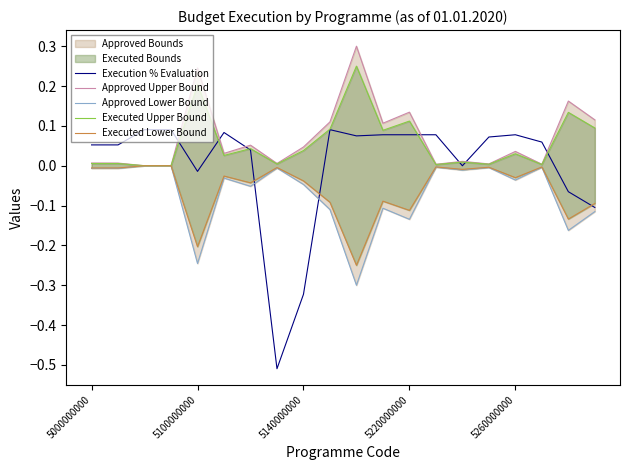

Reading left to right, transcribe all the data shown in this chart.

Execution % Evaluation: 0.1	0.1	0.1	0.1	-0.0	0.1	0.0	-0.5	-0.3	0.1	0.1	0.1	0.1	0.1	-0.0	0.1	0.1	0.1	-0.1	-0.1
Approved Upper Bound: 0.0	0.0	0.0	0.0	0.2	0.0	0.1	0.0	0.0	0.1	0.3	0.1	0.1	0.0	0.0	0.0	0.0	0.0	0.2	0.1
Approved Lower Bound: -0.0	-0.0	-0.0	-0.0	-0.2	-0.0	-0.1	-0.0	-0.0	-0.1	-0.3	-0.1	-0.1	-0.0	-0.0	-0.0	-0.0	-0.0	-0.2	-0.1
Executed Upper Bound: 0.0	0.0	0.0	0.0	0.2	0.0	0.0	0.0	0.0	0.1	0.2	0.1	0.1	0.0	0.0	0.0	0.0	0.0	0.1	0.1
Executed Lower Bound: -0.0	-0.0	-0.0	-0.0	-0.2	-0.0	-0.0	-0.0	-0.0	-0.1	-0.2	-0.1	-0.1	-0.0	-0.0	-0.0	-0.0	-0.0	-0.1	-0.1